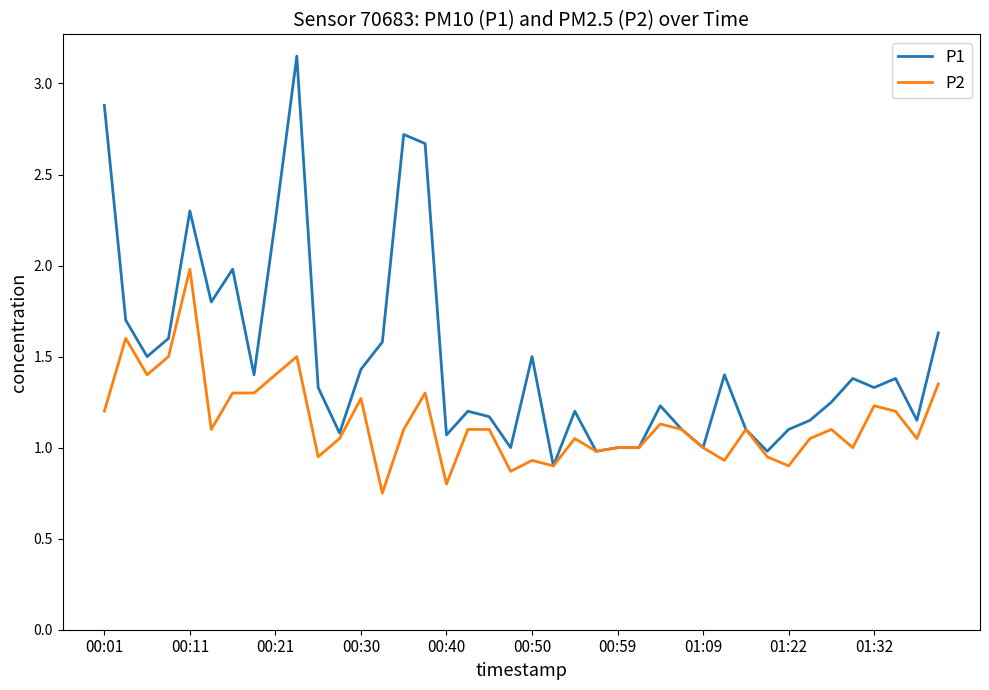

What is the highest value of the P2 series?

2.0